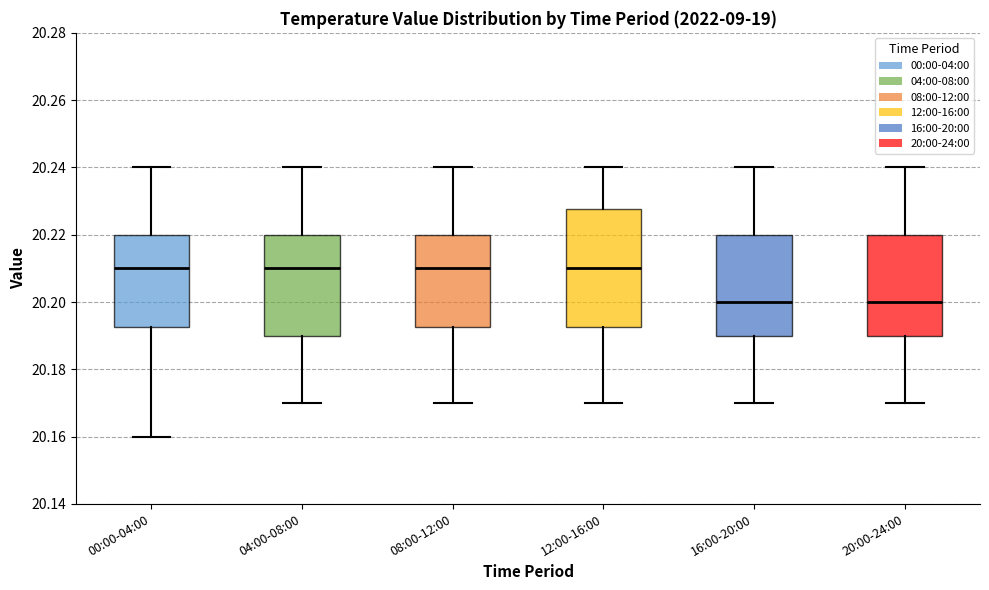

Comparing the boxes themselves (not the whiskers), which one is the tallest?

12:00-16:00